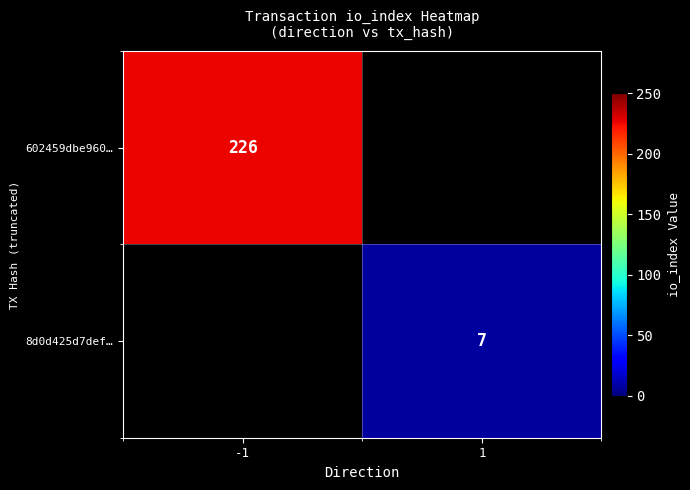

At how many categories does at least one series exceed 172?

1